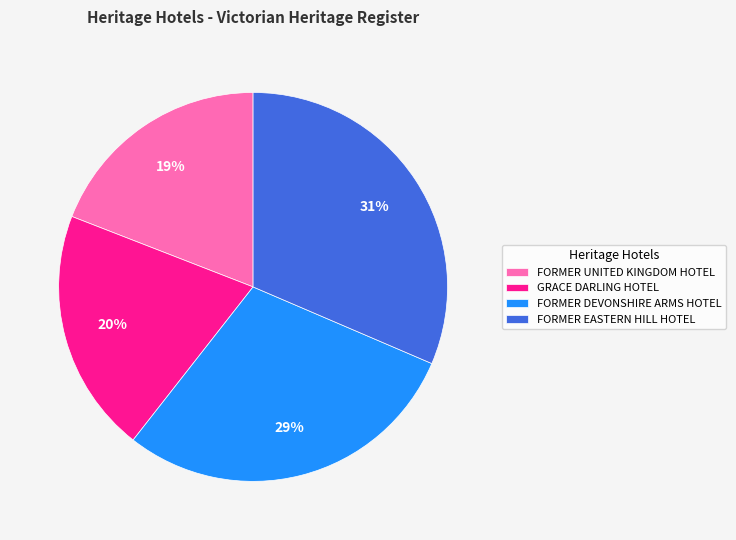

True or false: FORMER DEVONSHIRE ARMS HOTEL accounts for 22% of the total.

False